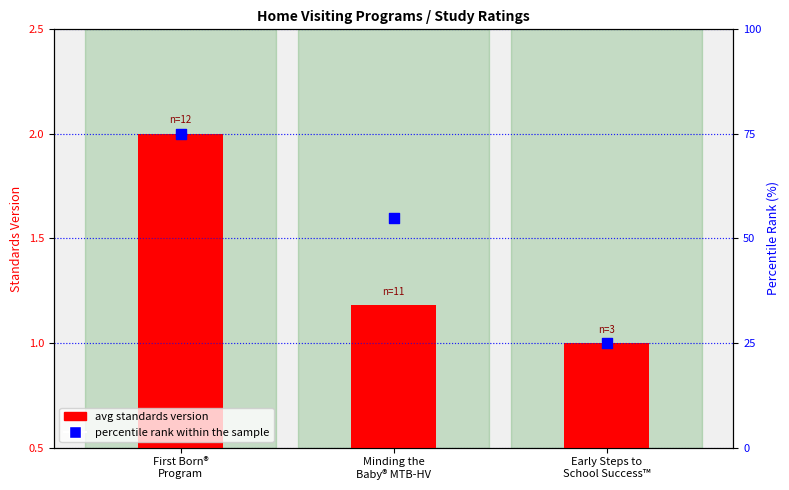

Which series has the largest total across all categories?

percentile rank within the sample